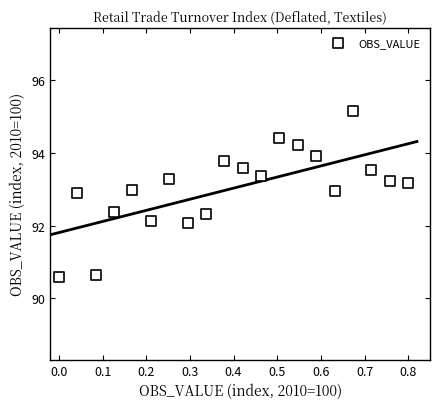

What is the range of Y values (max minus min)?

4.6